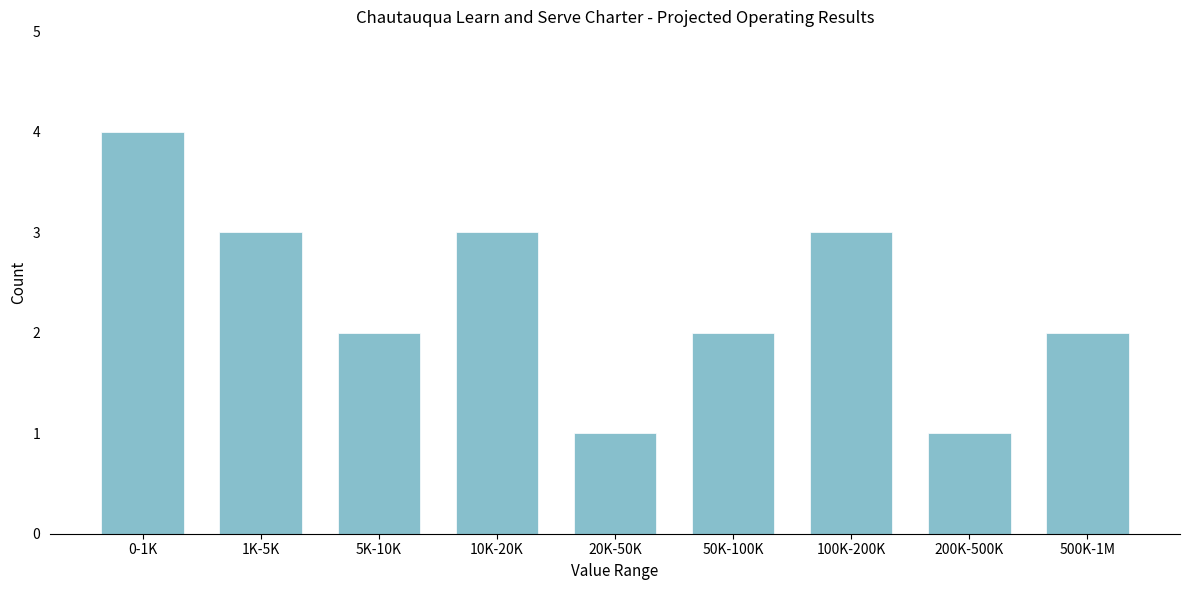

Reading right to left, transcribe all the data shown in this chart.

500K-1M=2	200K-500K=1	100K-200K=3	50K-100K=2	20K-50K=1	10K-20K=3	5K-10K=2	1K-5K=3	0-1K=4